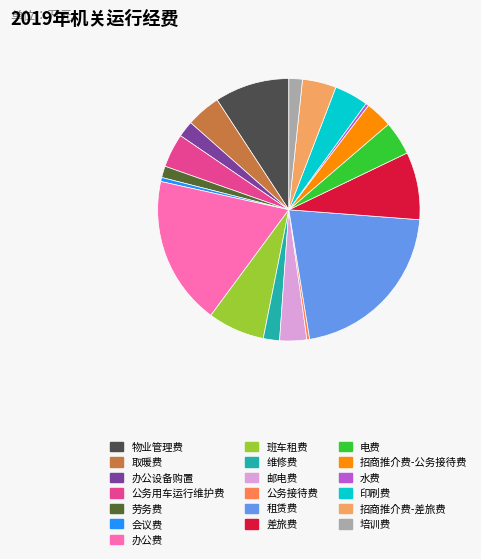

What is the ratio of the value at 物业管理费 to the value at 维修费?

4.6